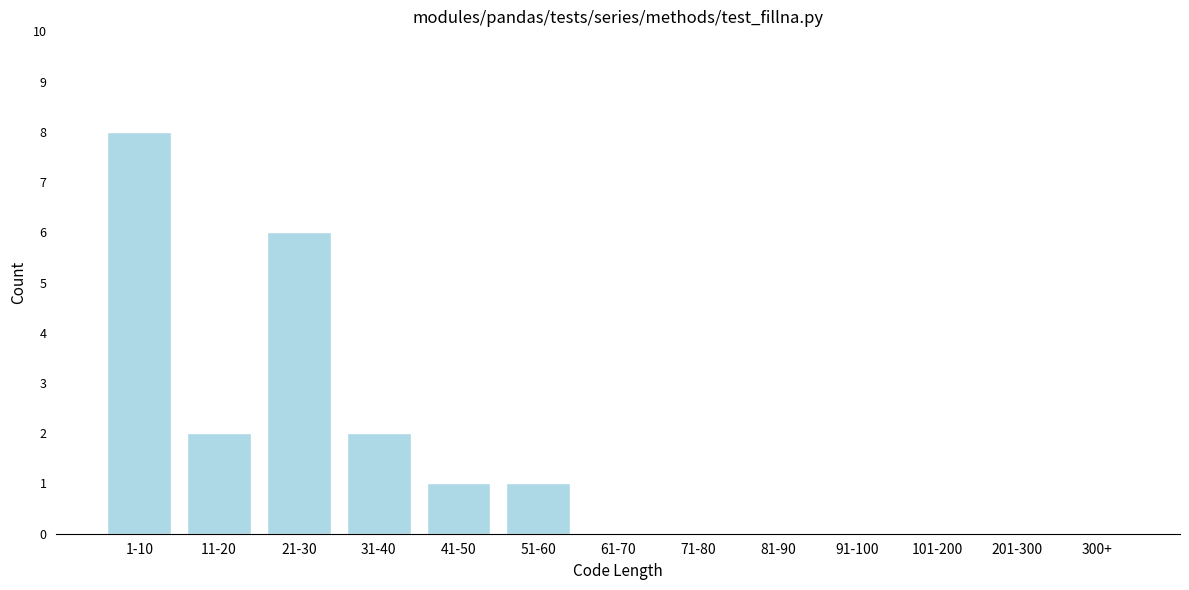

Reading left to right, list all the values displayed in this chart.

1-10=8	11-20=2	21-30=6	31-40=2	41-50=1	51-60=1	61-70=0	71-80=0	81-90=0	91-100=0	101-200=0	201-300=0	300+=0